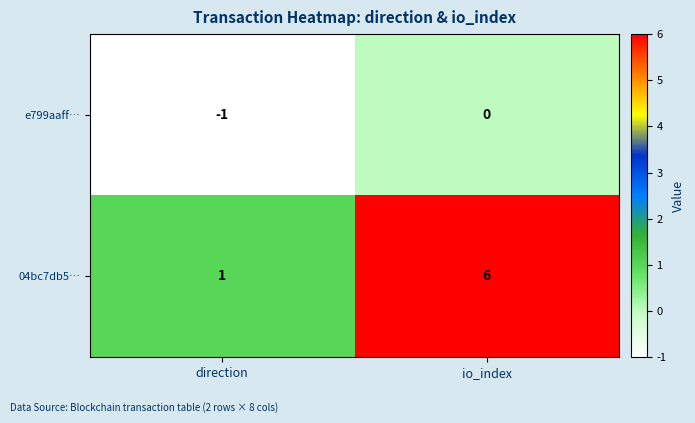

How many series are shown in this chart?

2